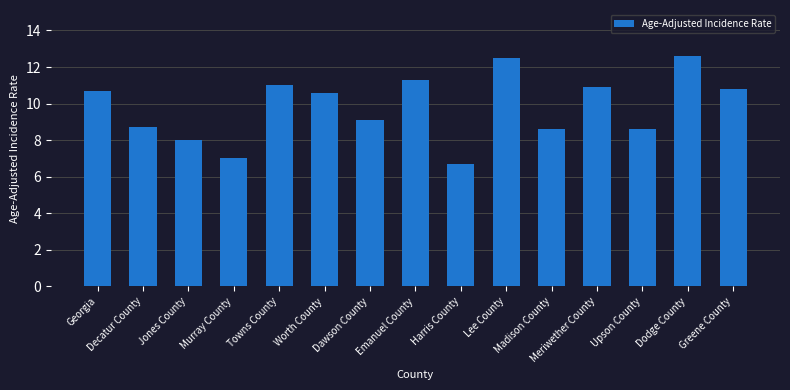

What is the maximum value shown in the chart?

12.6